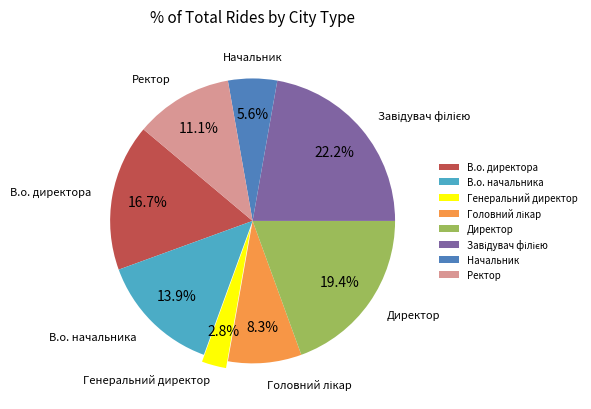

Is it true that Ректор is 17% of the pie?

False